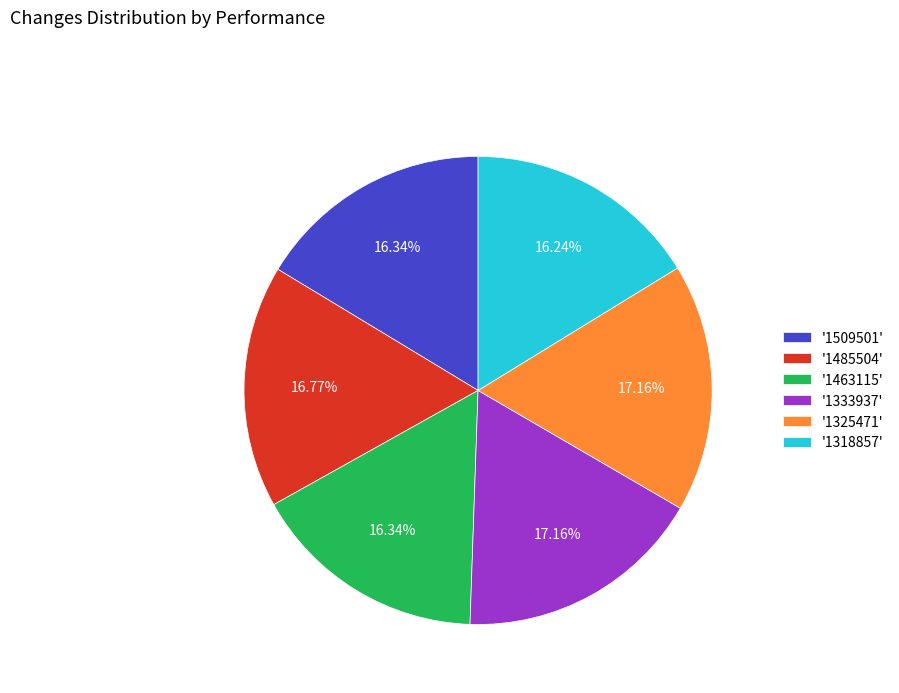

Is the sum of '1325471' and '1318857' greater than half?

No